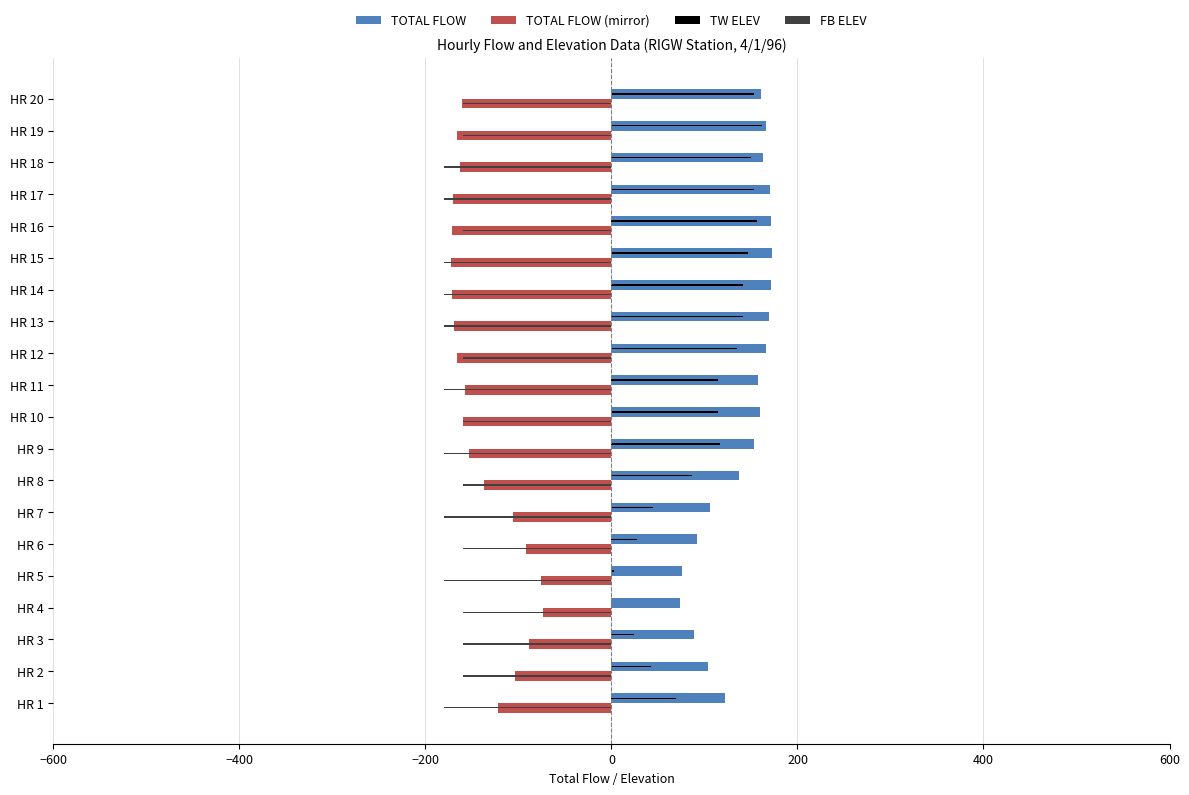

What is the sum of all TOTAL FLOW values?

2782.0